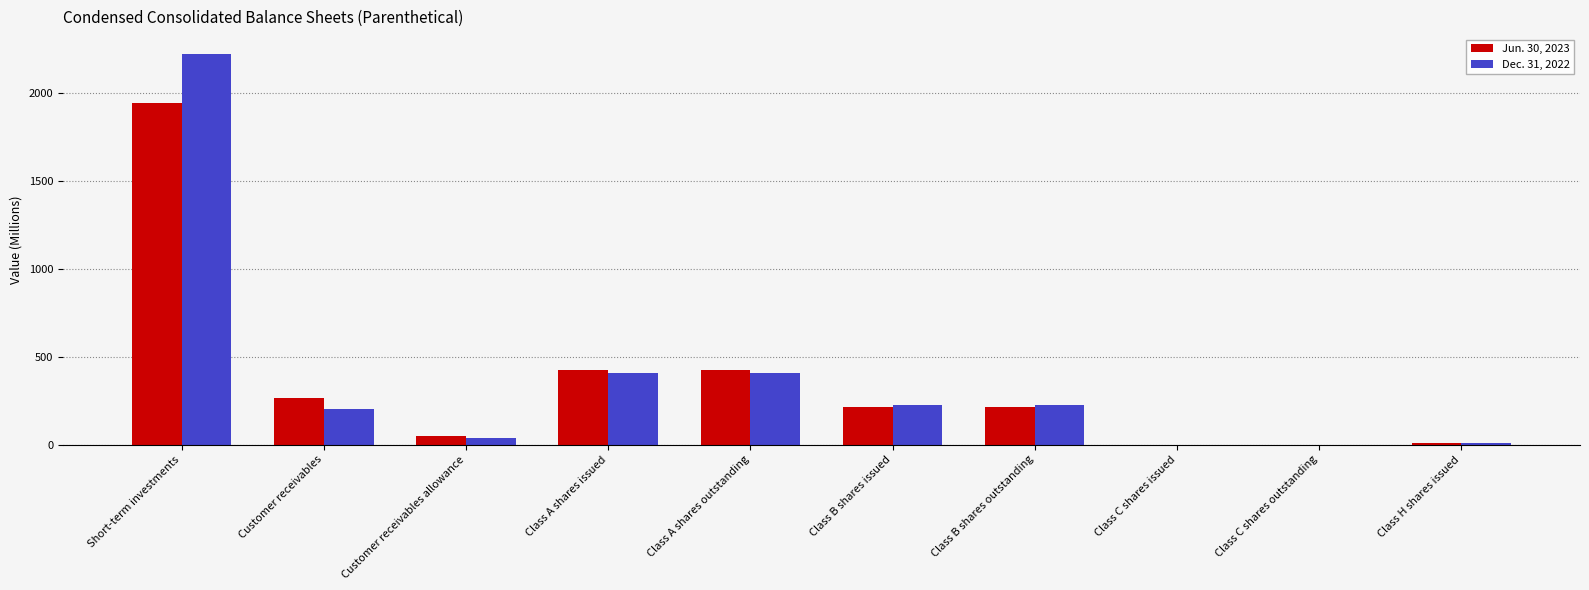

Which series has the largest range (max minus min)?

Dec. 31, 2022